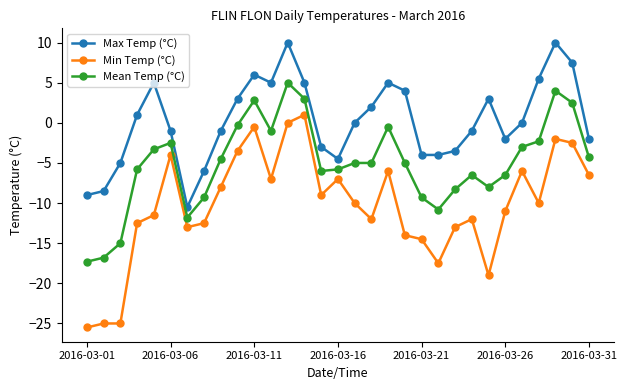

Reading right to left, what are all the values shown in this chart?

Max Temp (°C): -2.0	7.5	10.0	5.5	0.0	-2.0	3.0	-1.0	-3.5	-4.0	-4.0	4.0	5.0	2.0	0.0	-4.5	-3.0	5.0	10.0	5.0	6.0	3.0	-1.0	-6.0	-10.5	-1.0	5.0	1.0	-5.0	-8.5	-9.0
Min Temp (°C): -6.5	-2.5	-2.0	-10.0	-6.0	-11.0	-19.0	-12.0	-13.0	-17.5	-14.5	-14.0	-6.0	-12.0	-10.0	-7.0	-9.0	1.0	0.0	-7.0	-0.5	-3.5	-8.0	-12.5	-13.0	-4.0	-11.5	-12.5	-25.0	-25.0	-25.5
Mean Temp (°C): -4.3	2.5	4.0	-2.3	-3.0	-6.5	-8.0	-6.5	-8.3	-10.8	-9.3	-5.0	-0.5	-5.0	-5.0	-5.8	-6.0	3.0	5.0	-1.0	2.8	-0.3	-4.5	-9.3	-11.8	-2.5	-3.3	-5.8	-15.0	-16.8	-17.3